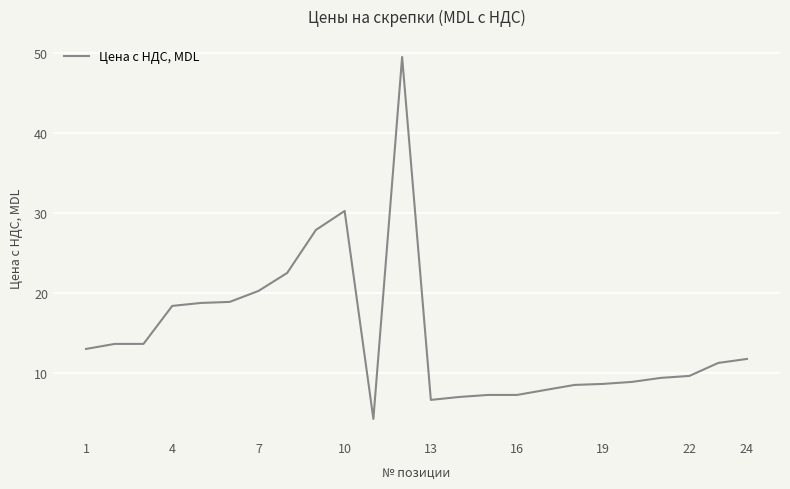

What is the greatest value displayed?

49.5